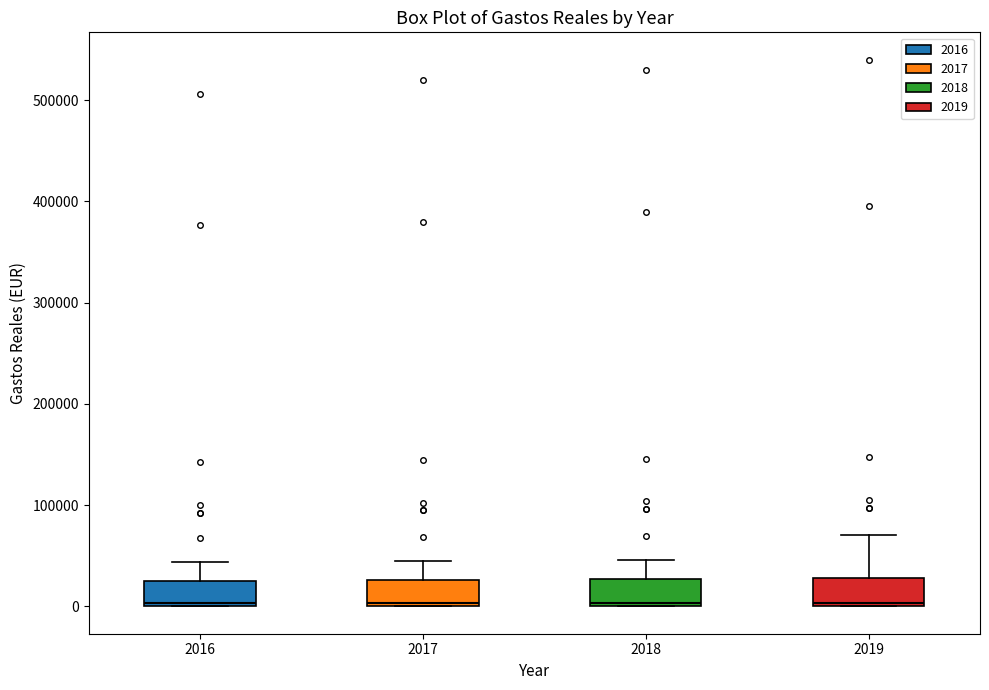

Where is the upper edge of the box at x = 2016 on the y-axis? The values are not printed on the chart, so give them approximately, as read against the axis.

30000